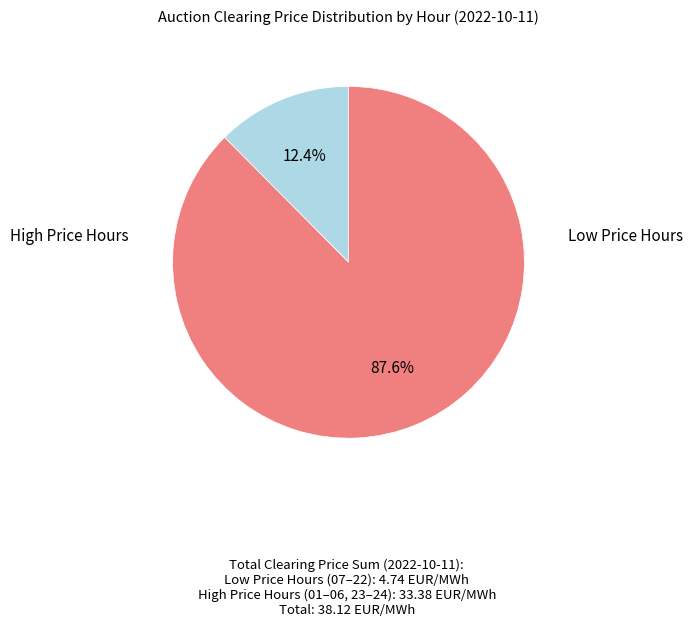

To the nearest percent, what is the average slice percentage?

50%